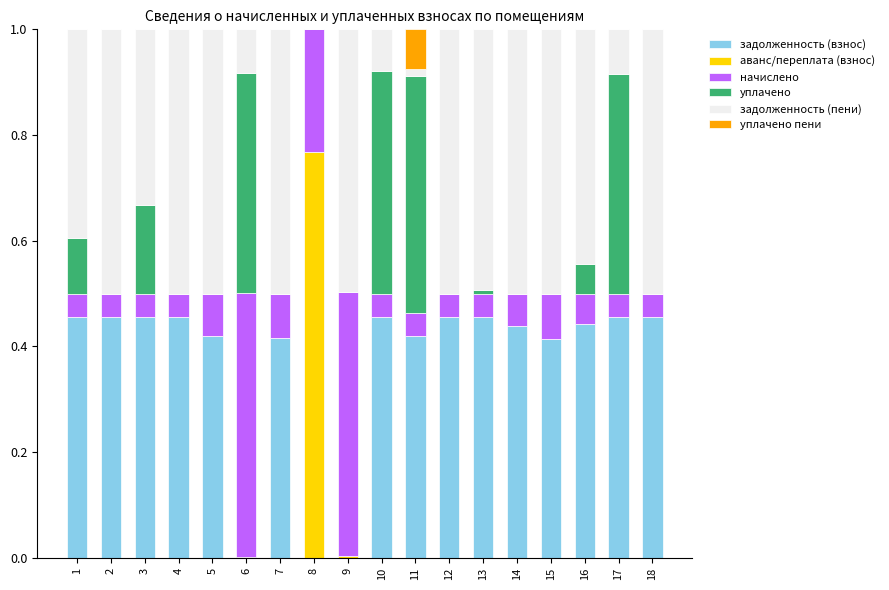

Count the number of categories in the chart.

18